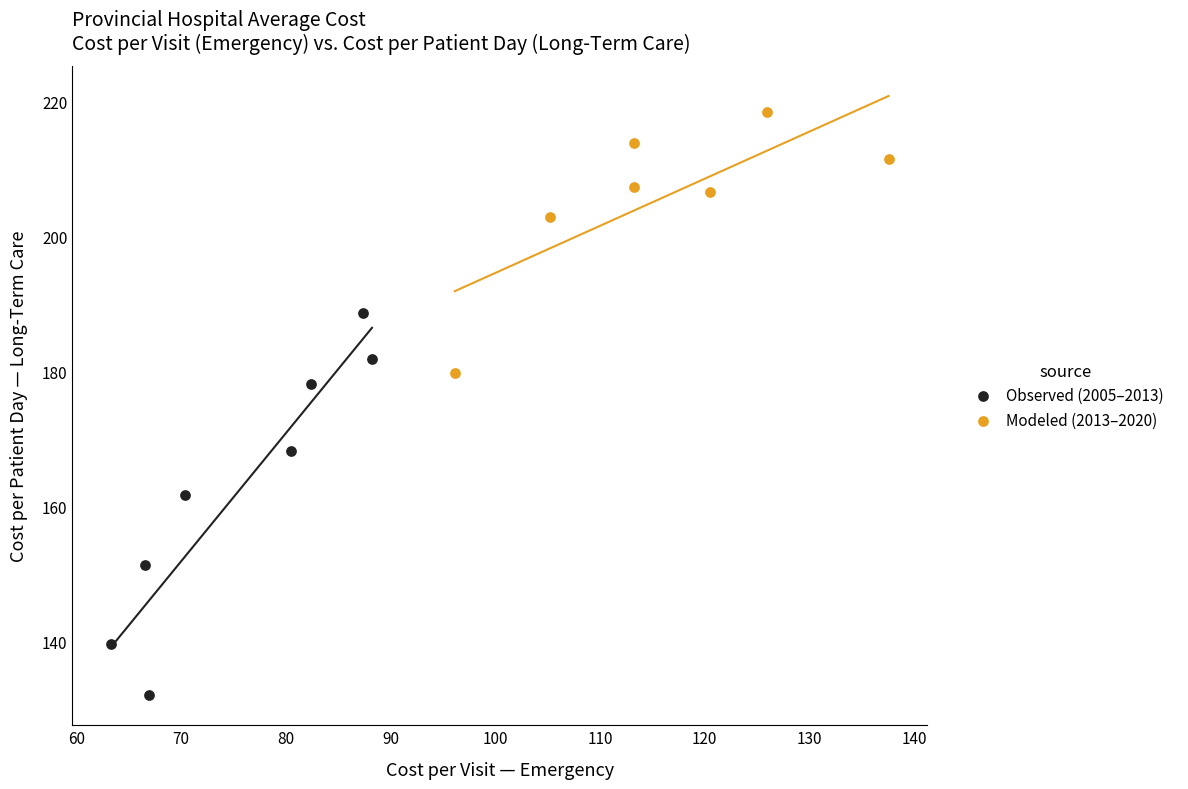

Which series reaches the maximum Y coordinate?

Modeled (2013–2020)